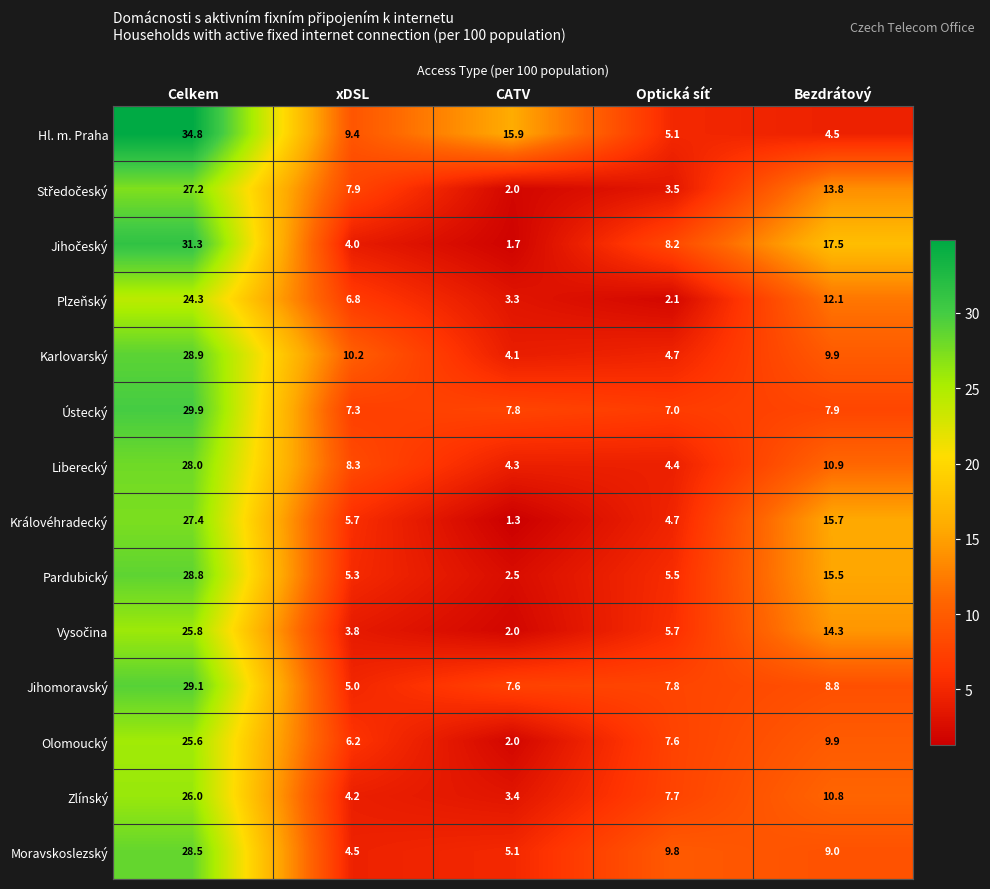

Which series has the largest total across all categories?

Hl. m. Praha